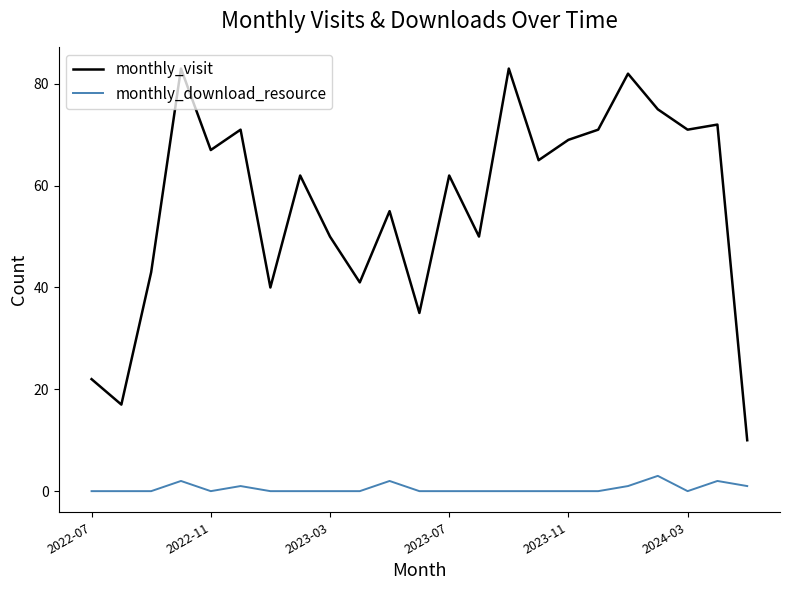

Which series has the widest spread of values?

monthly_visit